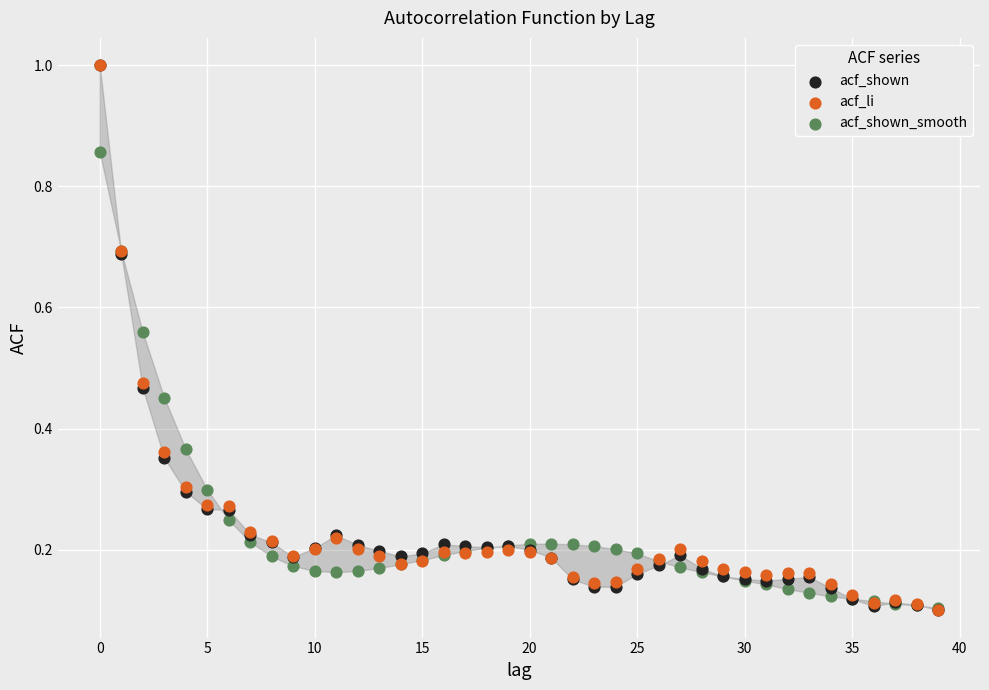

What are all the series names shown in the legend?

acf_shown, acf_li, acf_shown_smooth